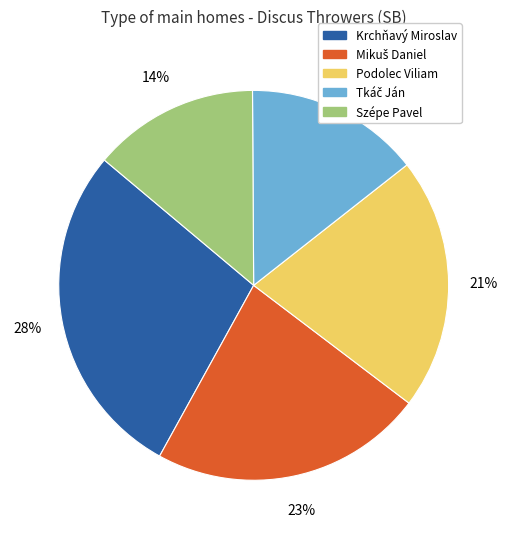

To the nearest percent, what is the average slice percentage?

20%